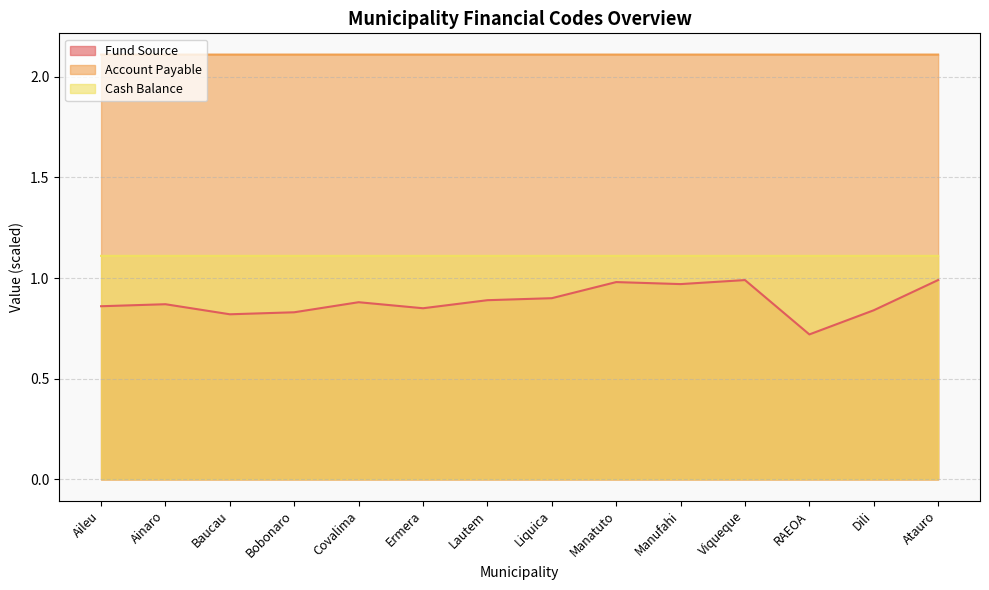

At which label is Cash Balance closest to 1?

Aileu